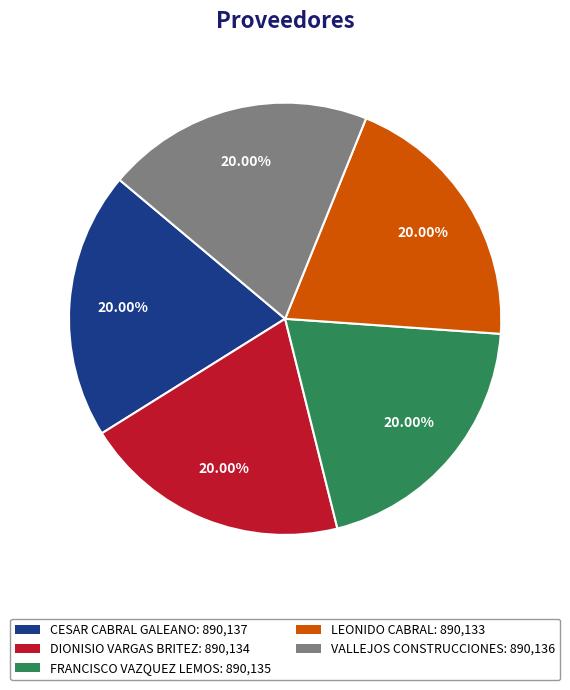

To the nearest percent, what portion does FRANCISCO VAZQUEZ LEMOS represent?

20%